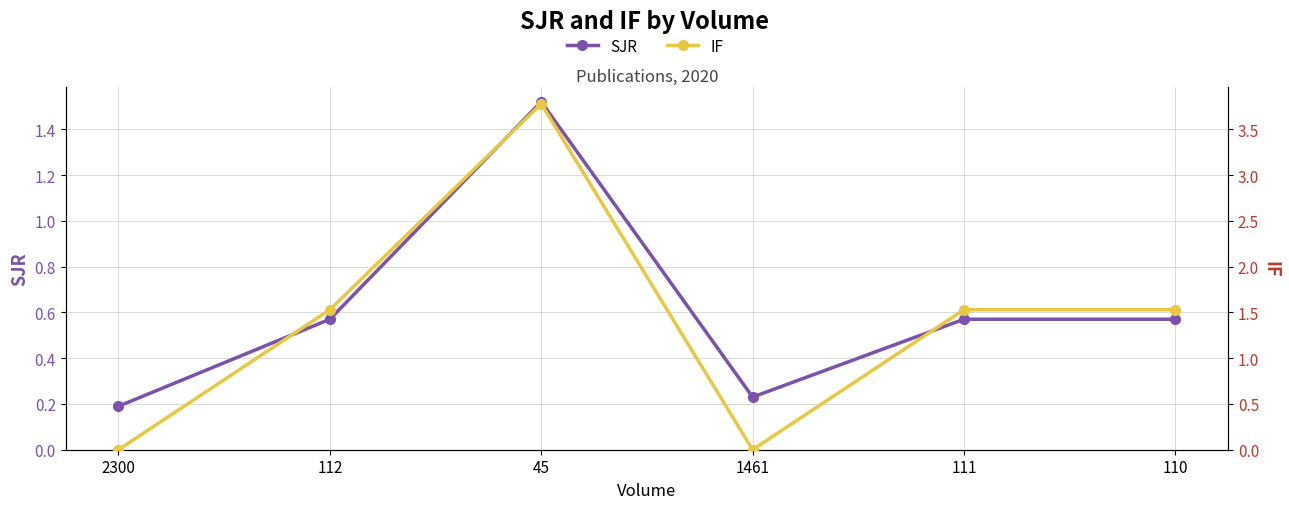

How many lines are shown in the chart?

2